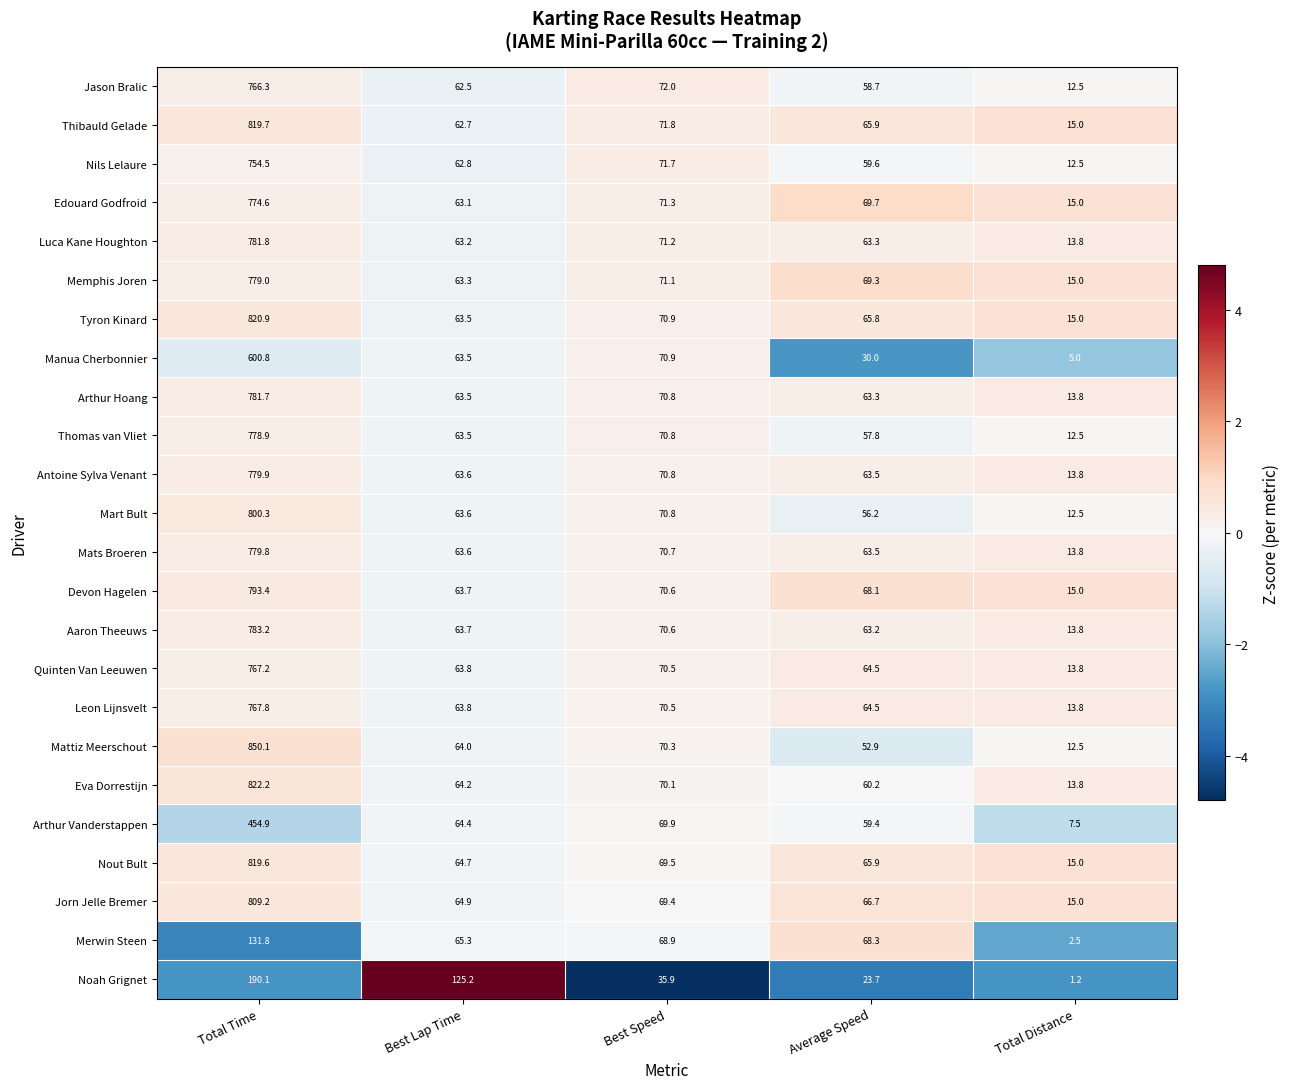

True or false: Memphis Joren has a value of 15.0 at Total Distance.

True